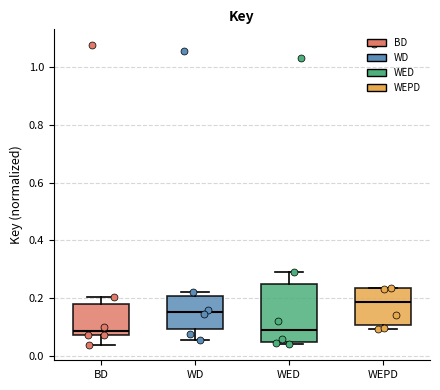

Where is the lower edge of the box for WEPD on the y-axis? The values are not printed on the chart, so give them approximately, as read against the axis.

0.10